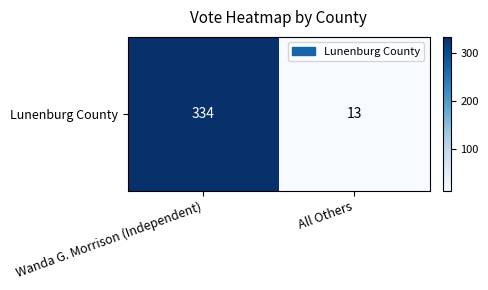

List the labels in order of value, largest first.

Wanda G. Morrison (Independent), All Others